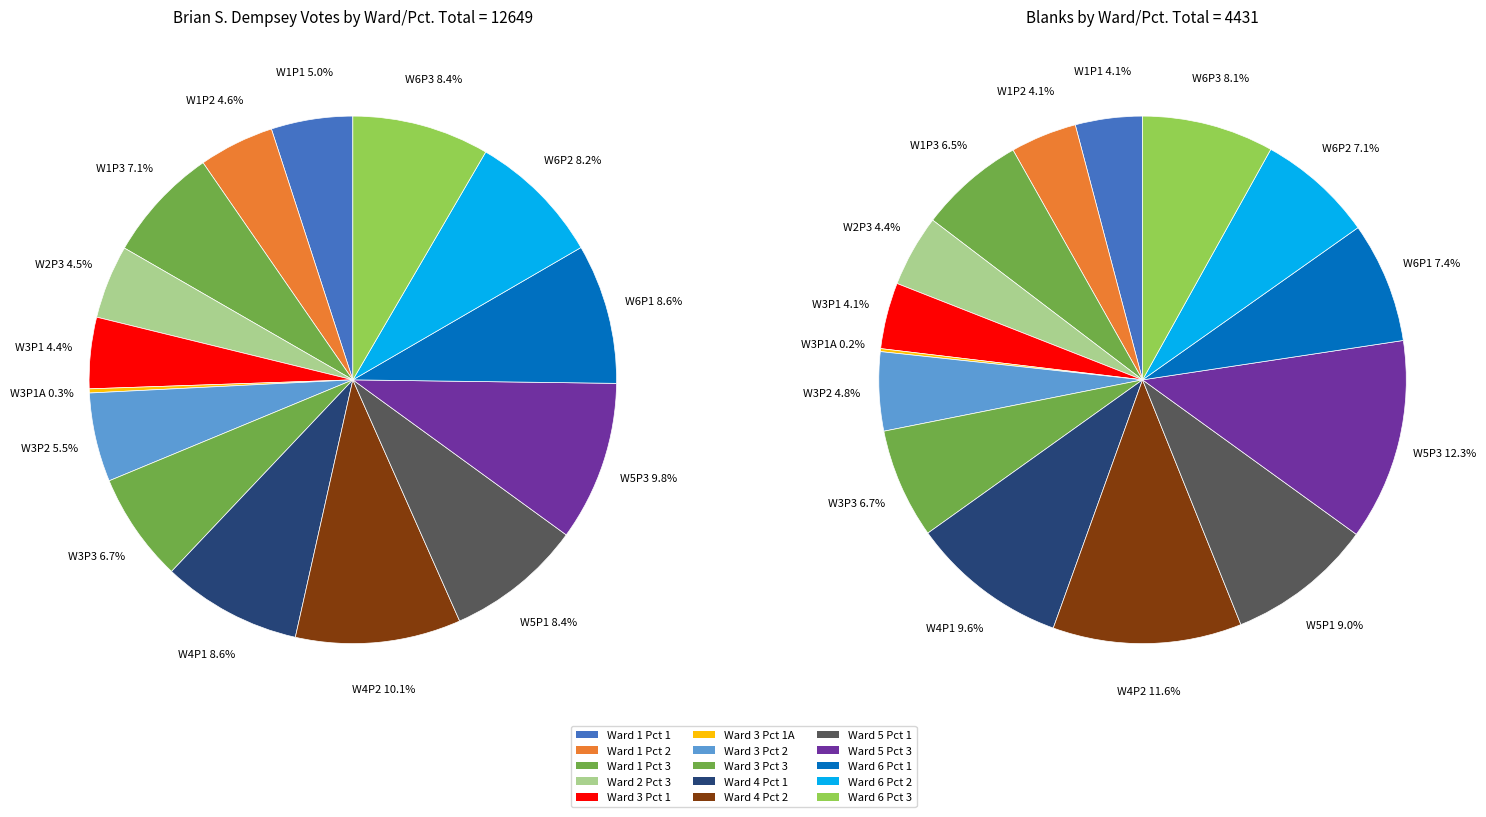

To the nearest percent, what is the combined percentage of Ward 3 Pct 2 and Ward 6 Pct 2?

12%